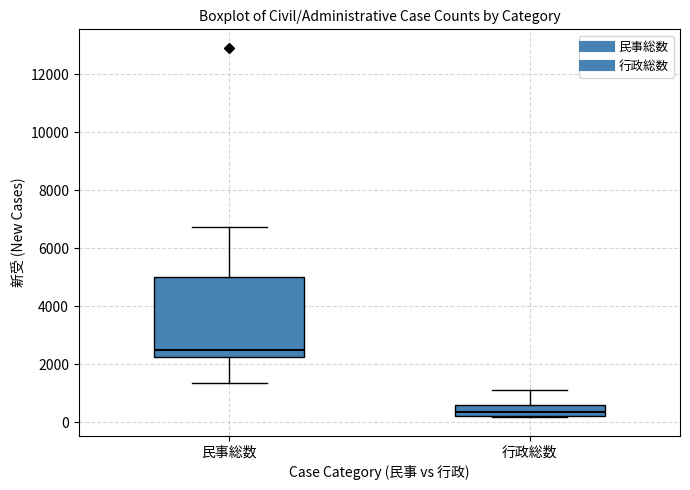

Where is the lower edge of the box for 行政総数 on the y-axis? The values are not printed on the chart, so give them approximately, as read against the axis.

200